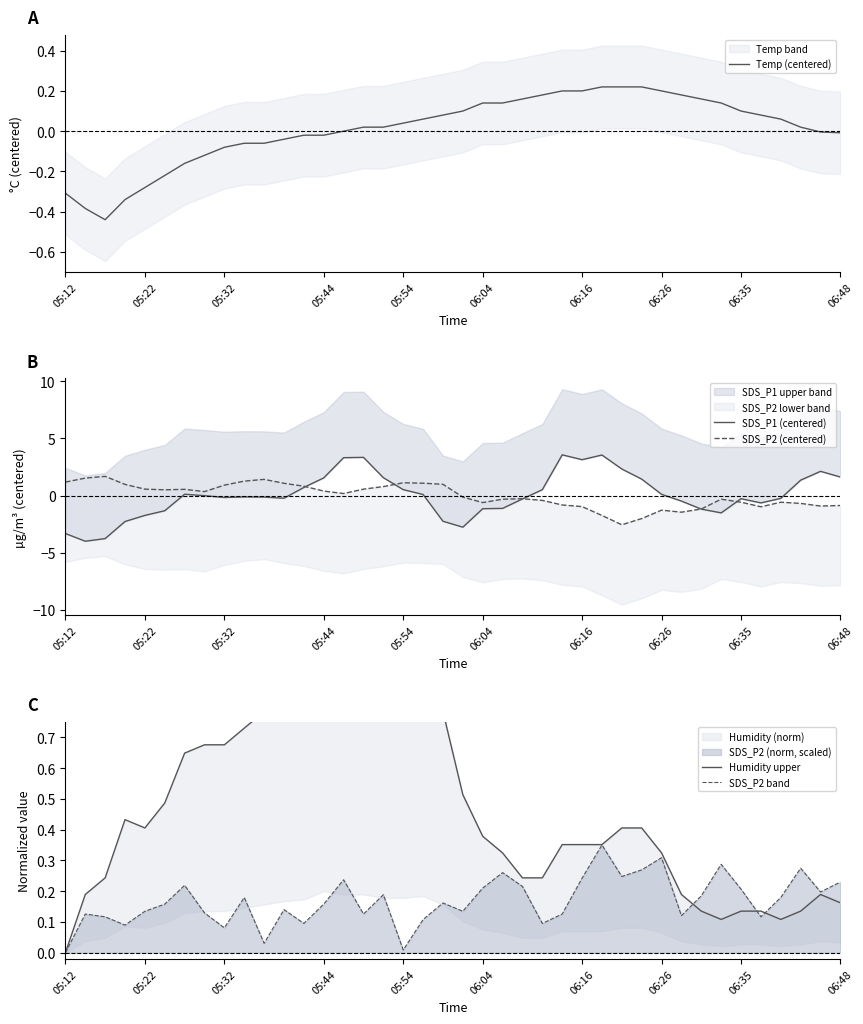

The SDS_P2 band series shows 0.4 at 06:48. True or false?

False